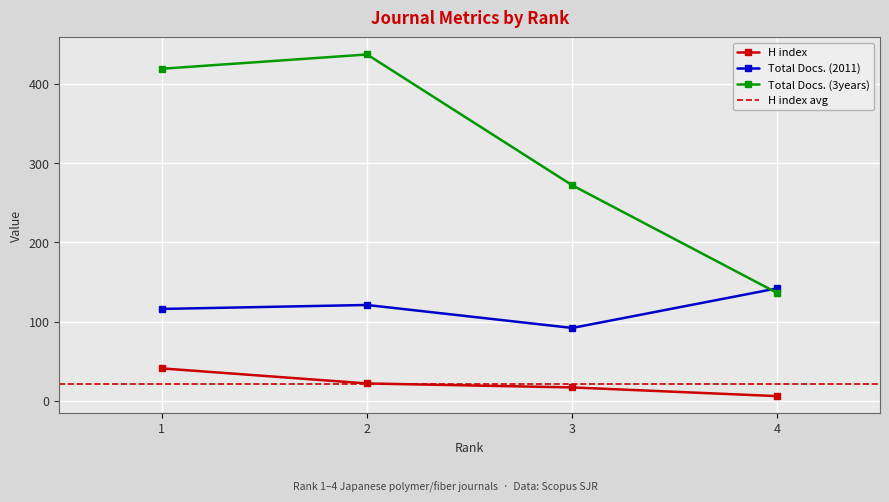

Is it true that H index equals 17 at 3?

True